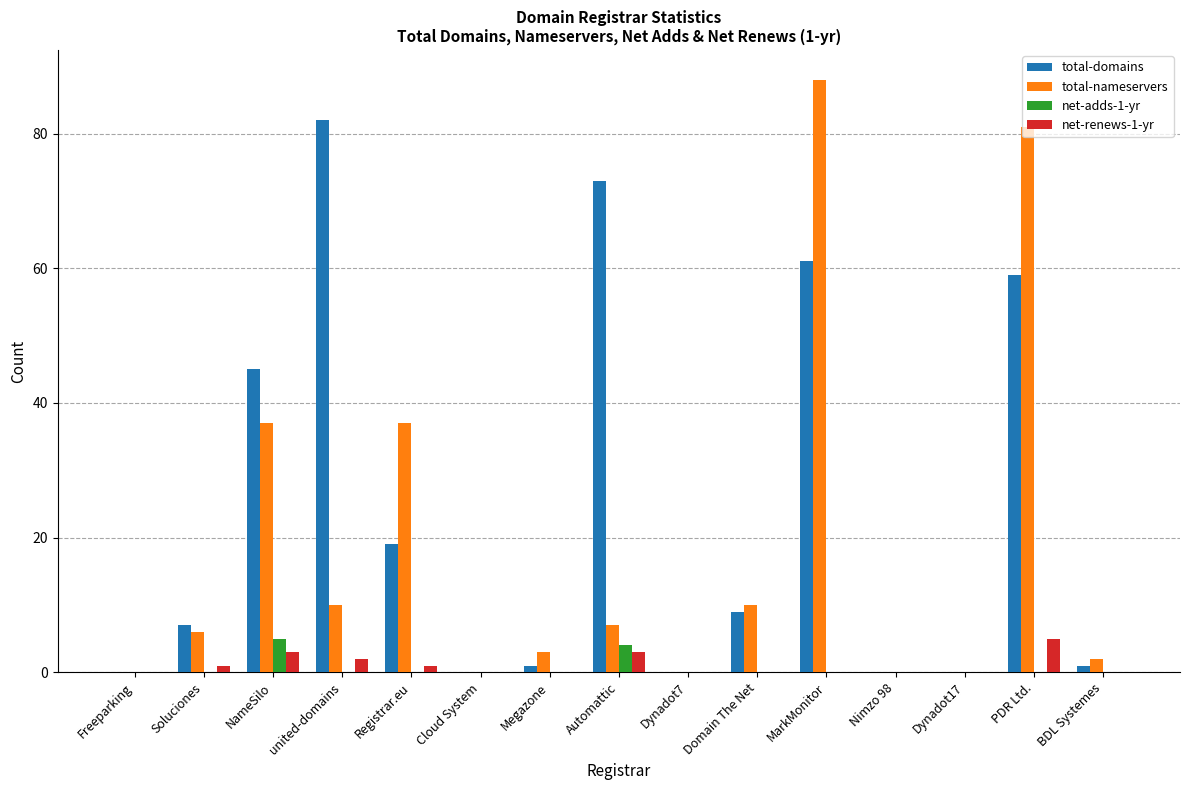

The net-adds-1-yr series shows 0 at Domain The Net. True or false?

True